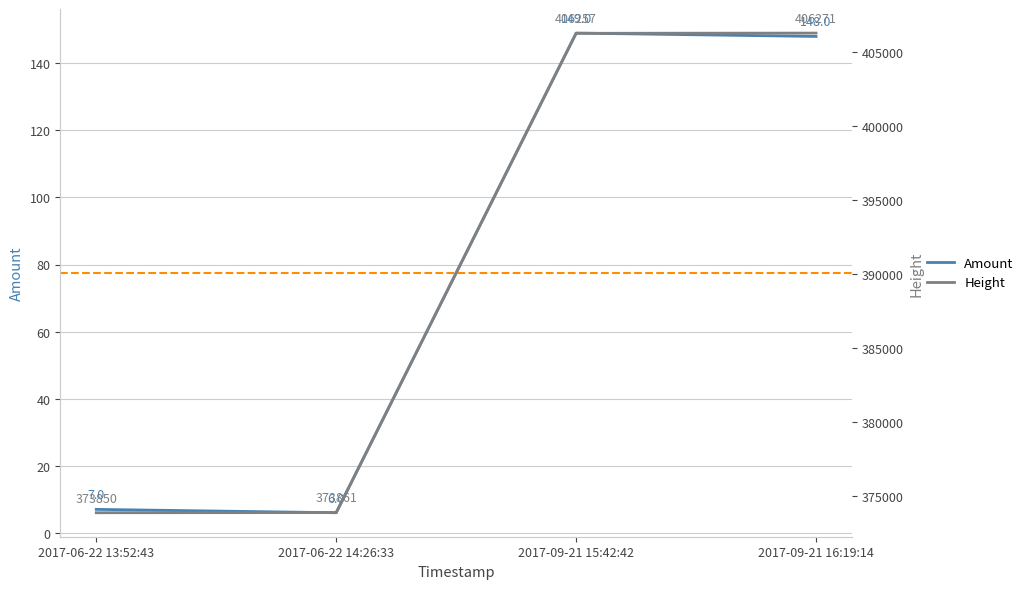

True or false: Amount and Height cross at least once.

False